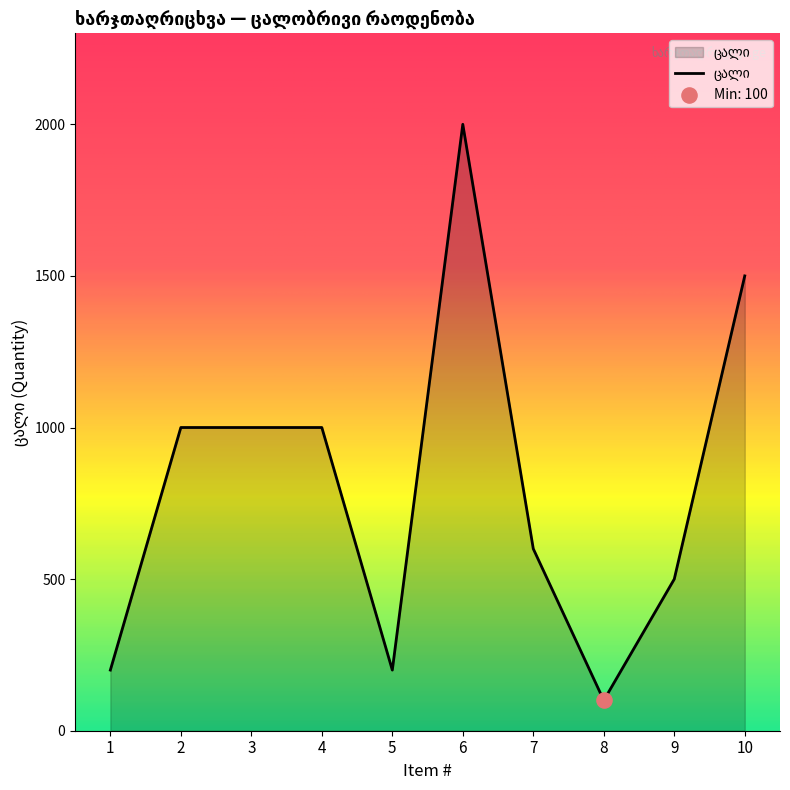

Approximately how many times larger is the value at 9 compared to 1?

2.5